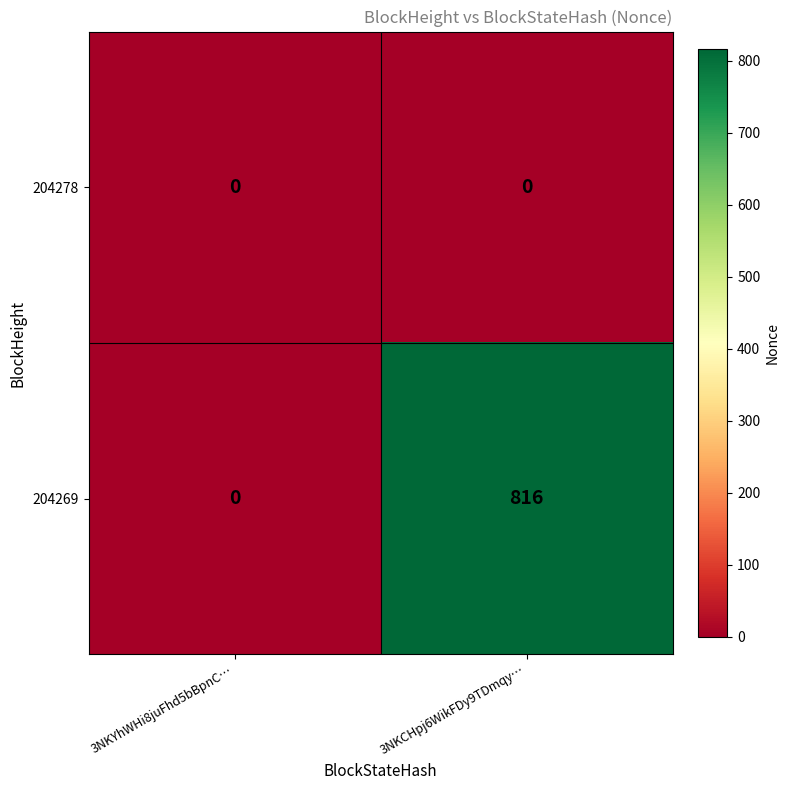

How many data points does each series have?

2